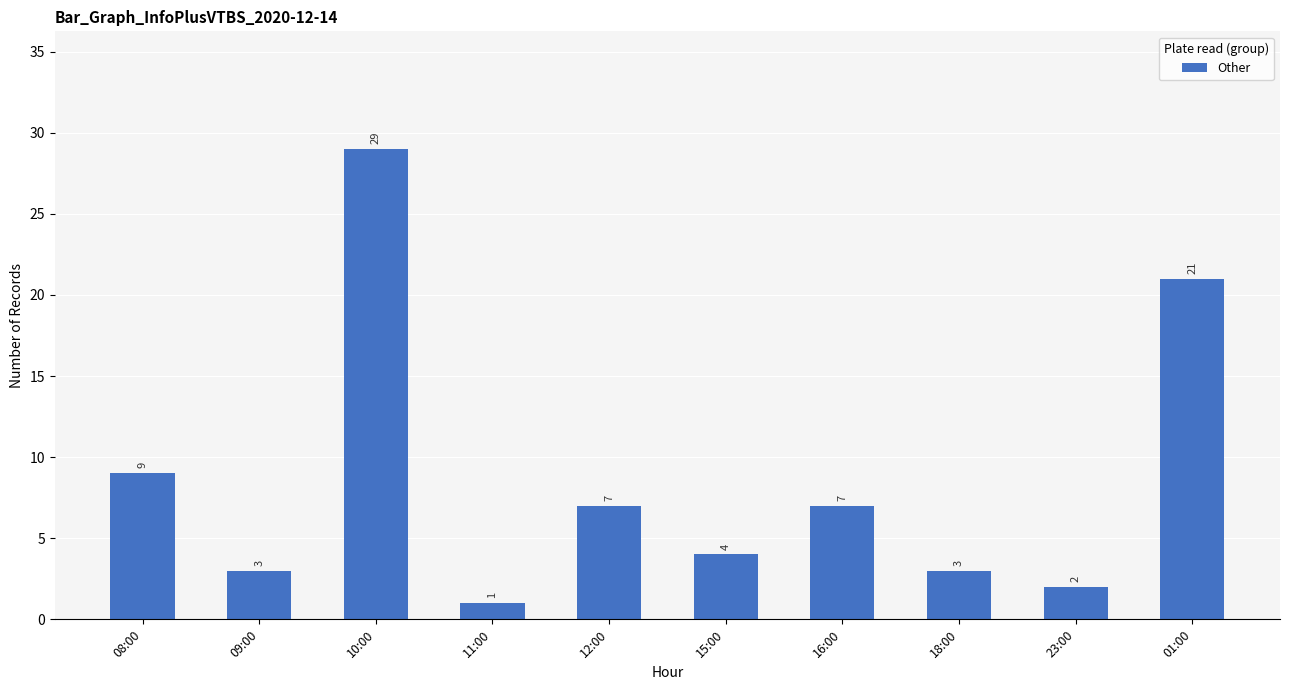

What is the greatest value displayed?

29